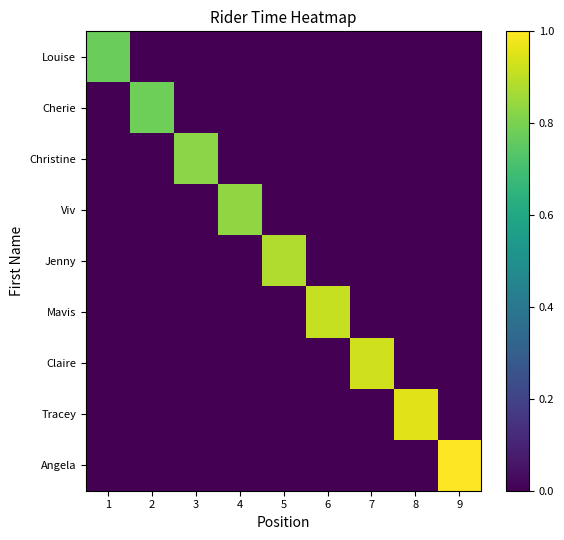

Reading left to right, extract all data points from this chart.

Louise: 1=0.8	2=0.0	3=0.0	4=0.0	5=0.0	6=0.0	7=0.0	8=0.0	9=0.0
Cherie: 1=0.0	2=0.8	3=0.0	4=0.0	5=0.0	6=0.0	7=0.0	8=0.0	9=0.0
Christine: 1=0.0	2=0.0	3=0.8	4=0.0	5=0.0	6=0.0	7=0.0	8=0.0	9=0.0
Viv: 1=0.0	2=0.0	3=0.0	4=0.8	5=0.0	6=0.0	7=0.0	8=0.0	9=0.0
Jenny: 1=0.0	2=0.0	3=0.0	4=0.0	5=0.9	6=0.0	7=0.0	8=0.0	9=0.0
Mavis: 1=0.0	2=0.0	3=0.0	4=0.0	5=0.0	6=0.9	7=0.0	8=0.0	9=0.0
Claire: 1=0.0	2=0.0	3=0.0	4=0.0	5=0.0	6=0.0	7=0.9	8=0.0	9=0.0
Tracey: 1=0.0	2=0.0	3=0.0	4=0.0	5=0.0	6=0.0	7=0.0	8=1.0	9=0.0
Angela: 1=0.0	2=0.0	3=0.0	4=0.0	5=0.0	6=0.0	7=0.0	8=0.0	9=1.0